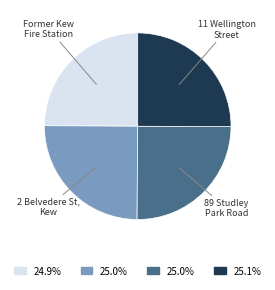

Is there a majority slice in this chart?

No